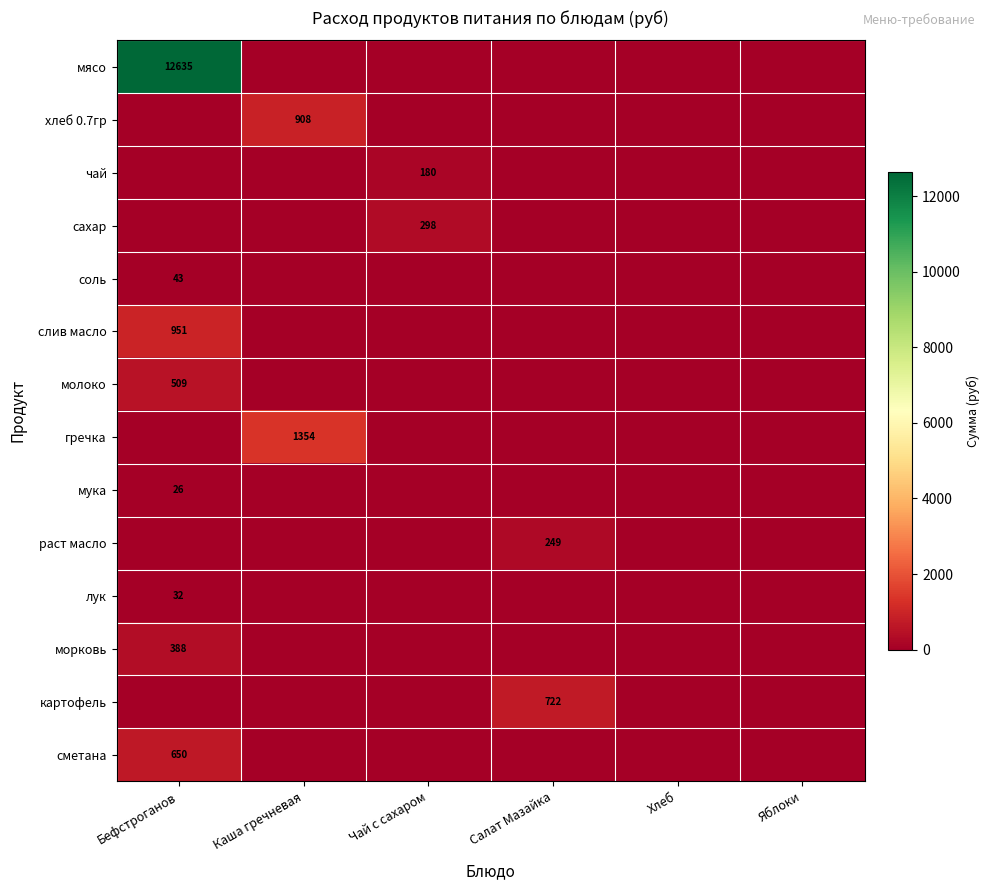

The молоко series shows 509 at Бефстроганов. True or false?

True